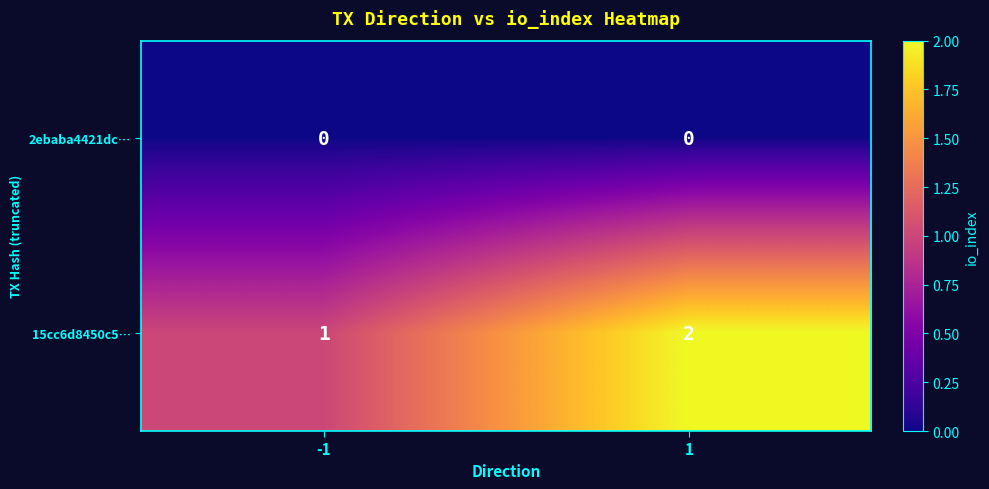

The 2ebaba4421dc… series shows 0 at 1. True or false?

True